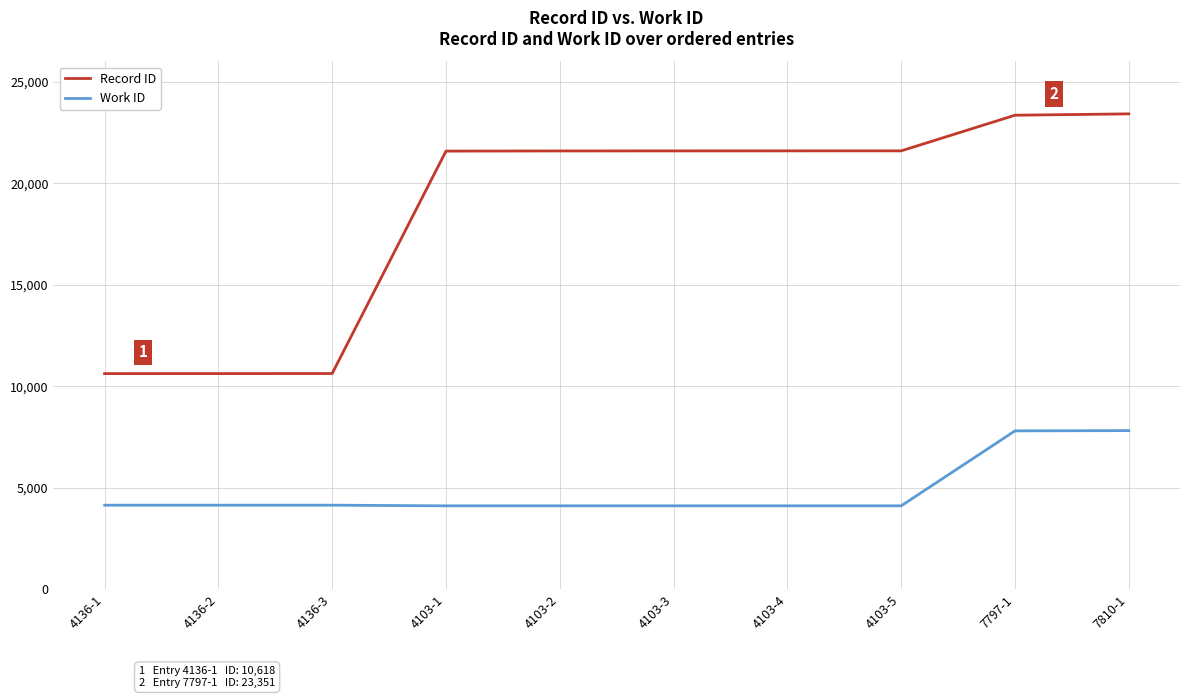

What is the difference between the maximum and minimum values in the Work ID series?

3707